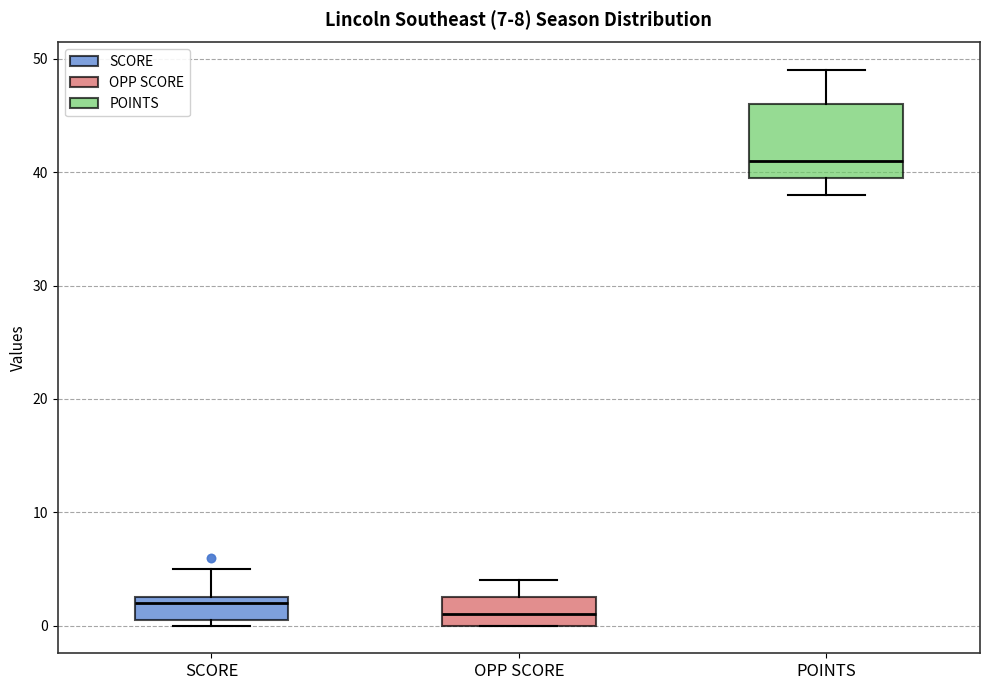

Which box has the lowest median line?

OPP SCORE